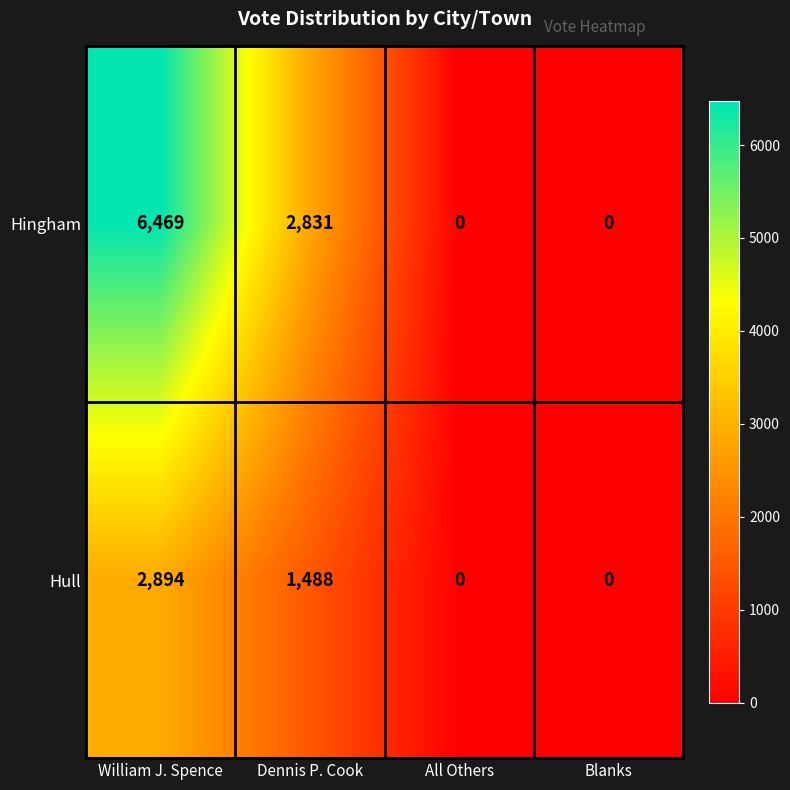

Which series has the widest spread of values?

Hingham